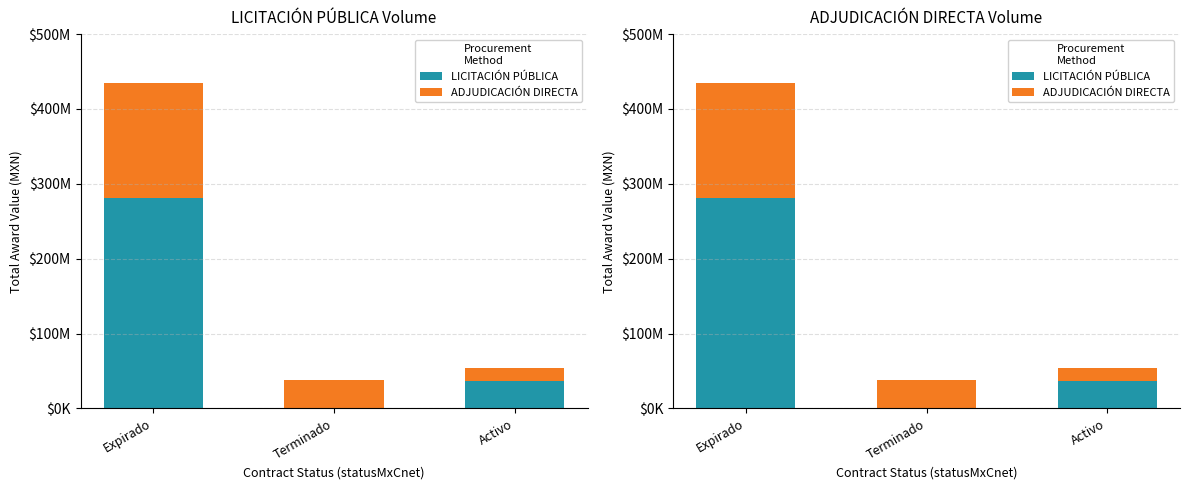

What are all the series names shown in the legend?

LICITACIÓN PÚBLICA, ADJUDICACIÓN DIRECTA